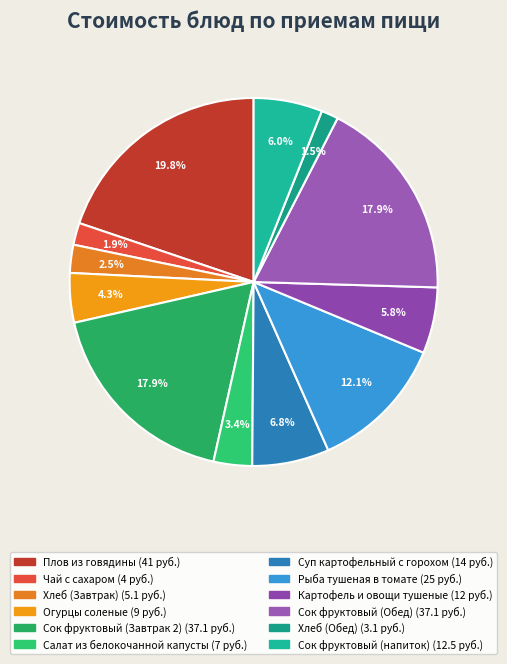

Which slice is the largest?

Плов из говядины